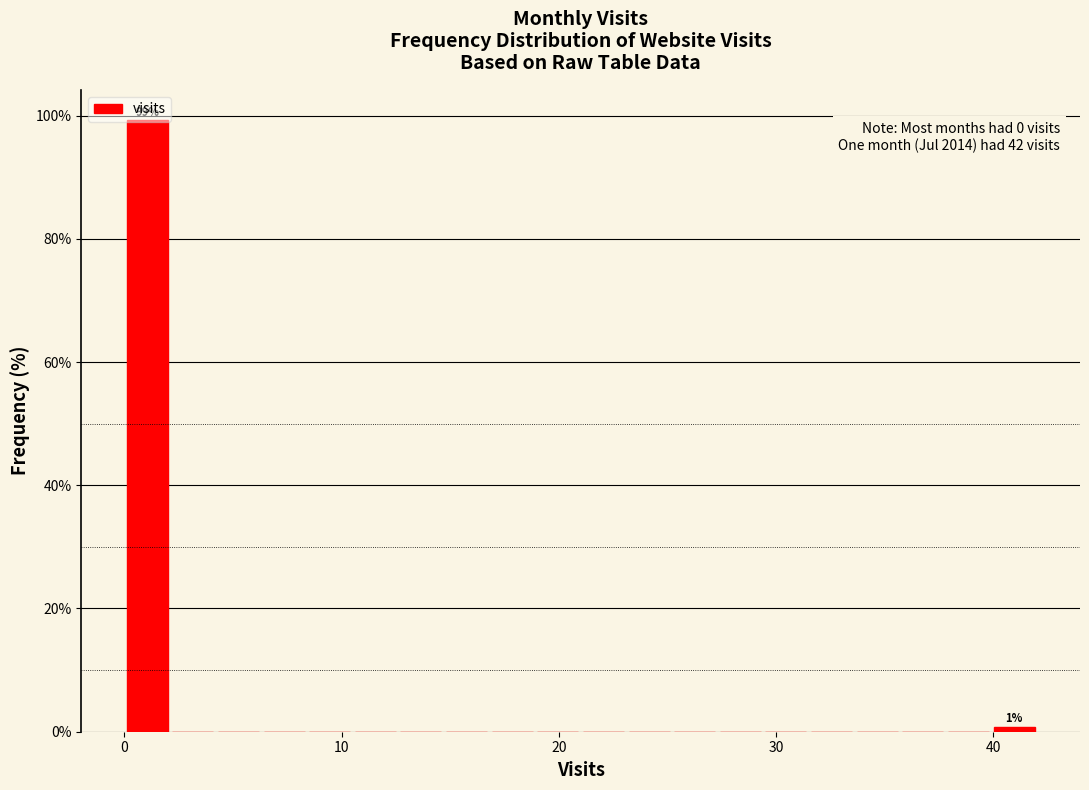

Read against the x-axis, roughly where is the centre of the tallest bar?

1